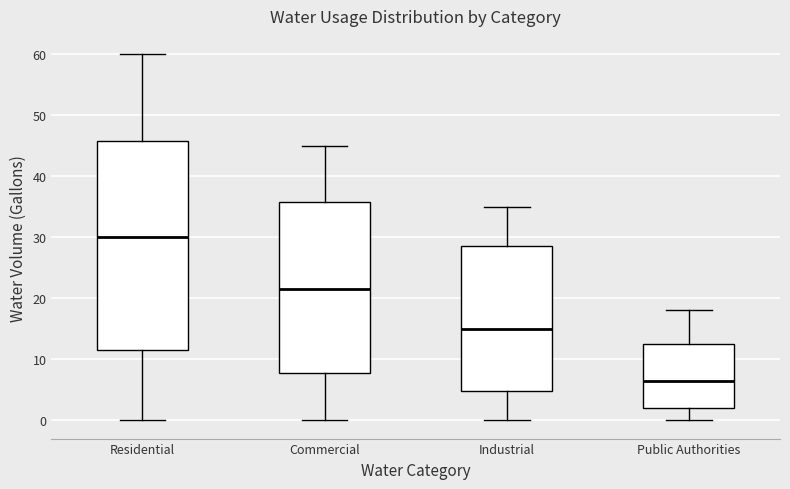

Reading left to right, read every box against the y-axis: the position of its median line, the range the box covers, and the ends of its whiskers. The values are not printed on the chart, so give them approximately, as read against the axis.

Residential: median 30, box 12 to 46, whiskers 0 to 60
Commercial: median 22, box 8 to 36, whiskers 0 to 45
Industrial: median 15, box 5 to 29, whiskers 0 to 35
Public Authorities: median 7, box 2 to 13, whiskers 0 to 18